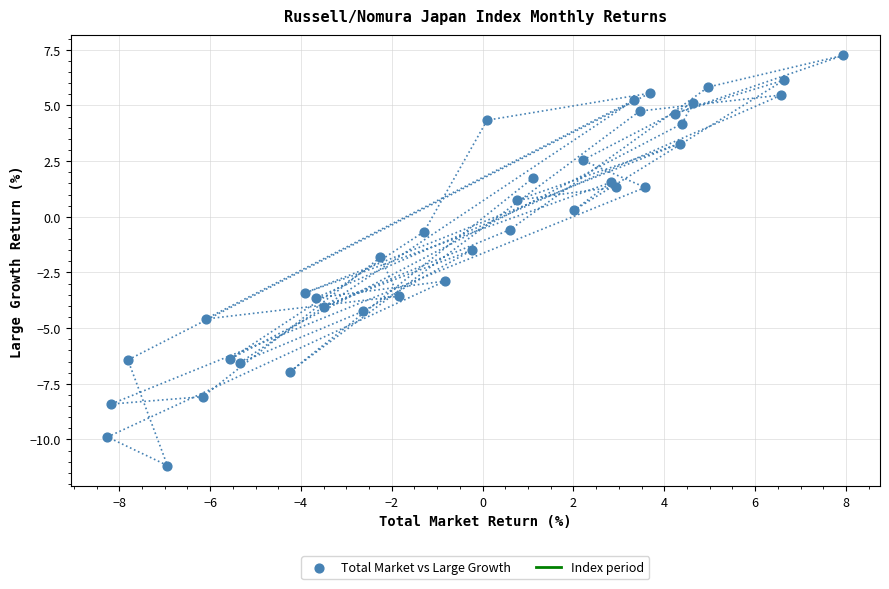

What is the range of X values (max minus min)?

16.2